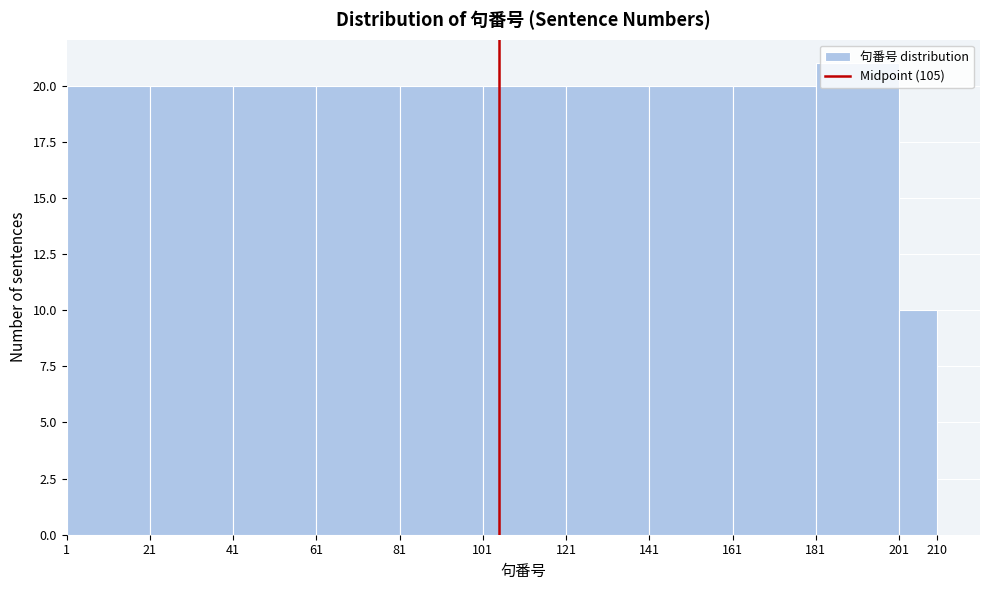

What is the height of the bar covering 1 to 21 on the x-axis? The values are not printed on the chart, so give them approximately, as read against the axis.

20